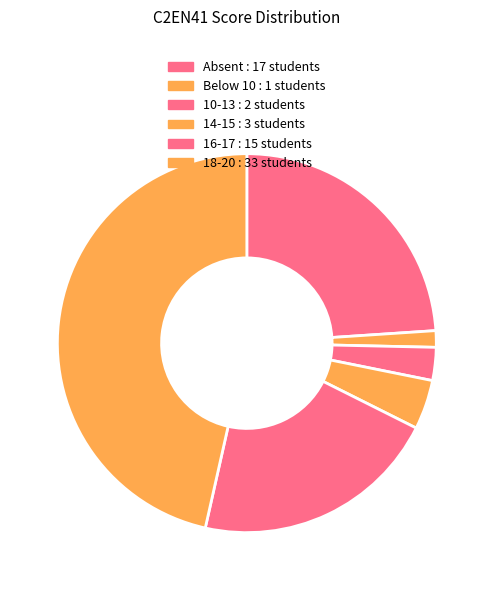

Which category has the smallest portion of the pie?

Below 10 : 1 students